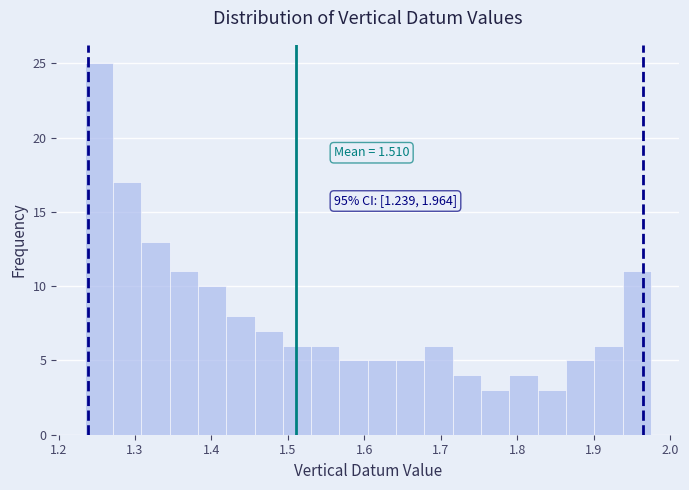

Read against the x-axis, roughly where is the centre of the tallest bar?

1.25